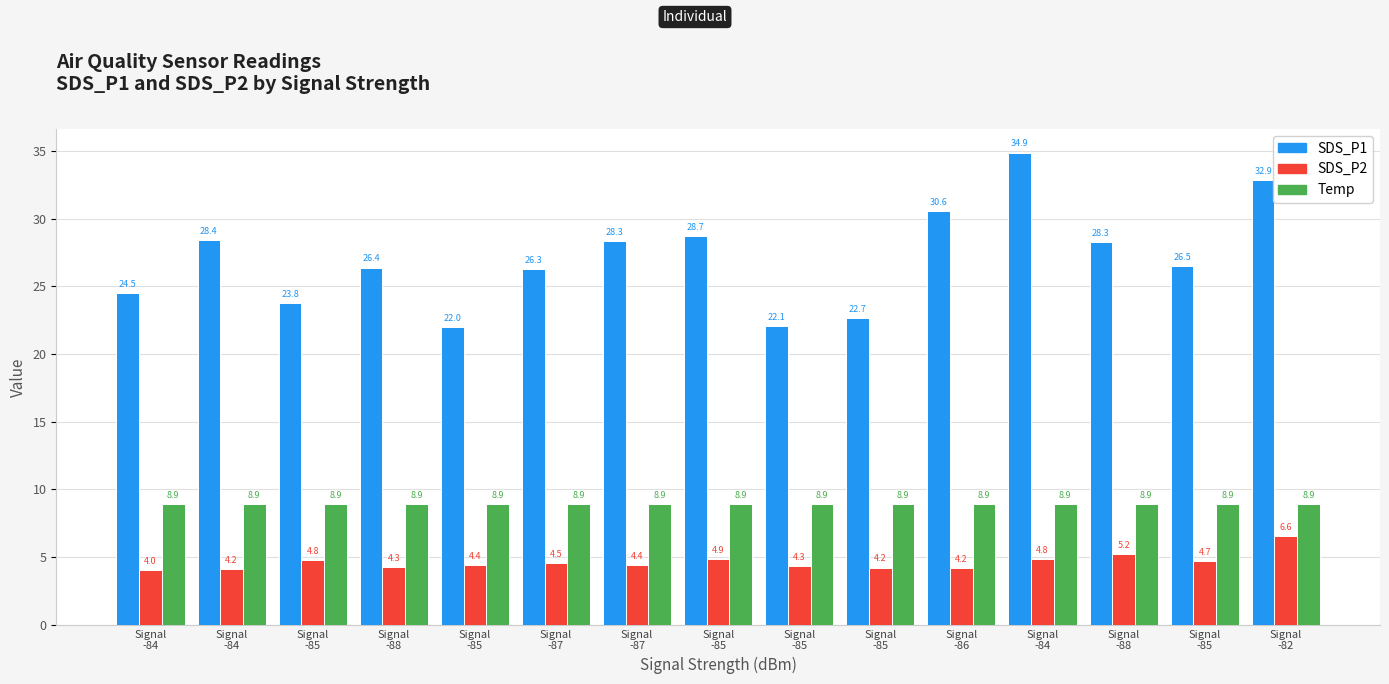

How many values in the SDS_P1 series are below 26?

5